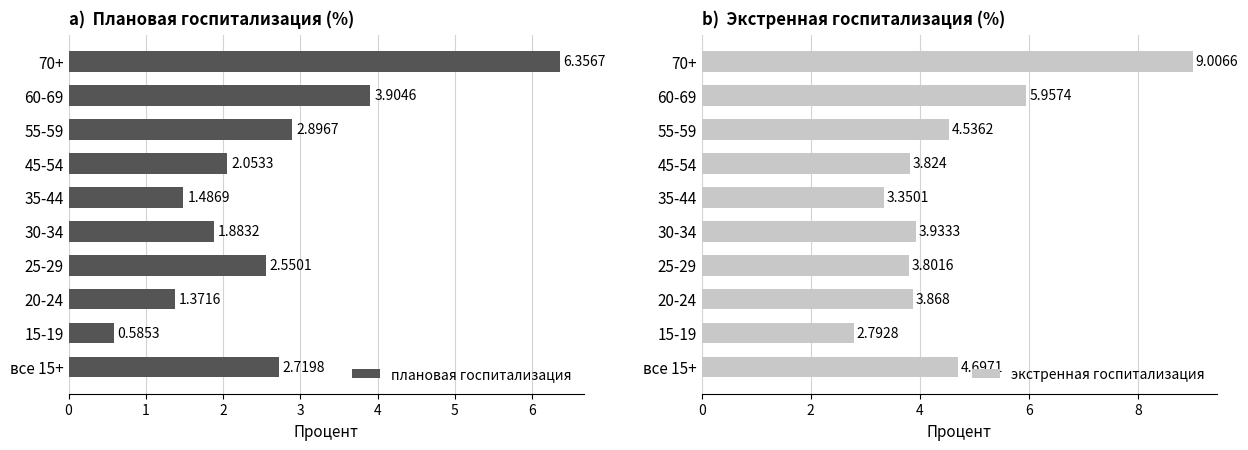

Rank the categories by плановая госпитализация value from lowest to highest.

15-19, 20-24, 35-44, 30-34, 45-54, 25-29, все 15+, 55-59, 60-69, 70+